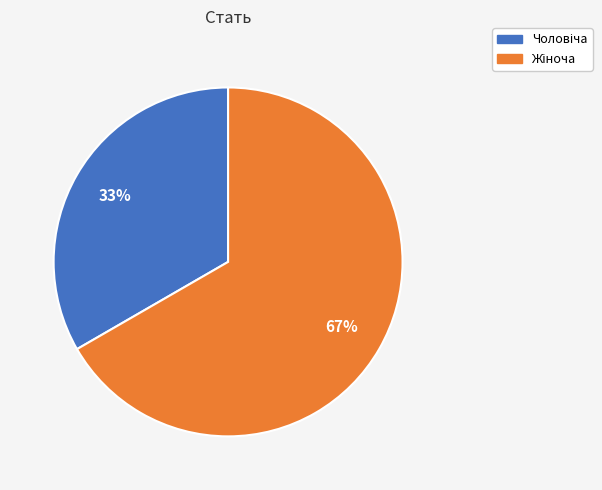

Is there any slice that represents more than half of the pie?

Yes